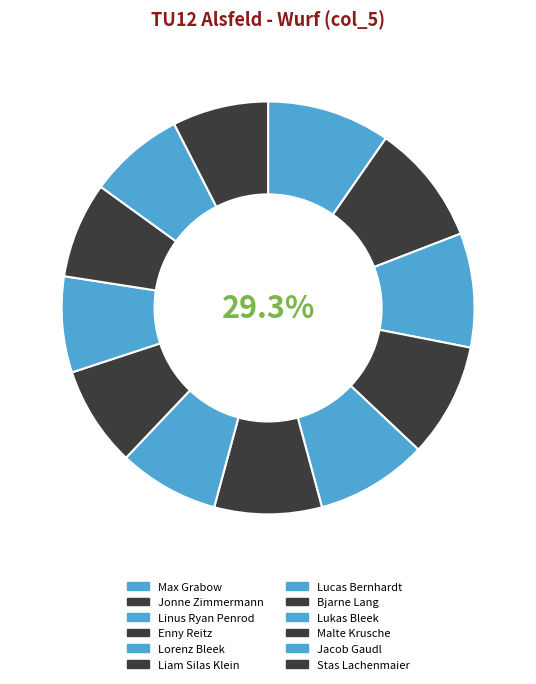

Which has a higher value, Liam Silas Klein or Max Grabow?

Max Grabow